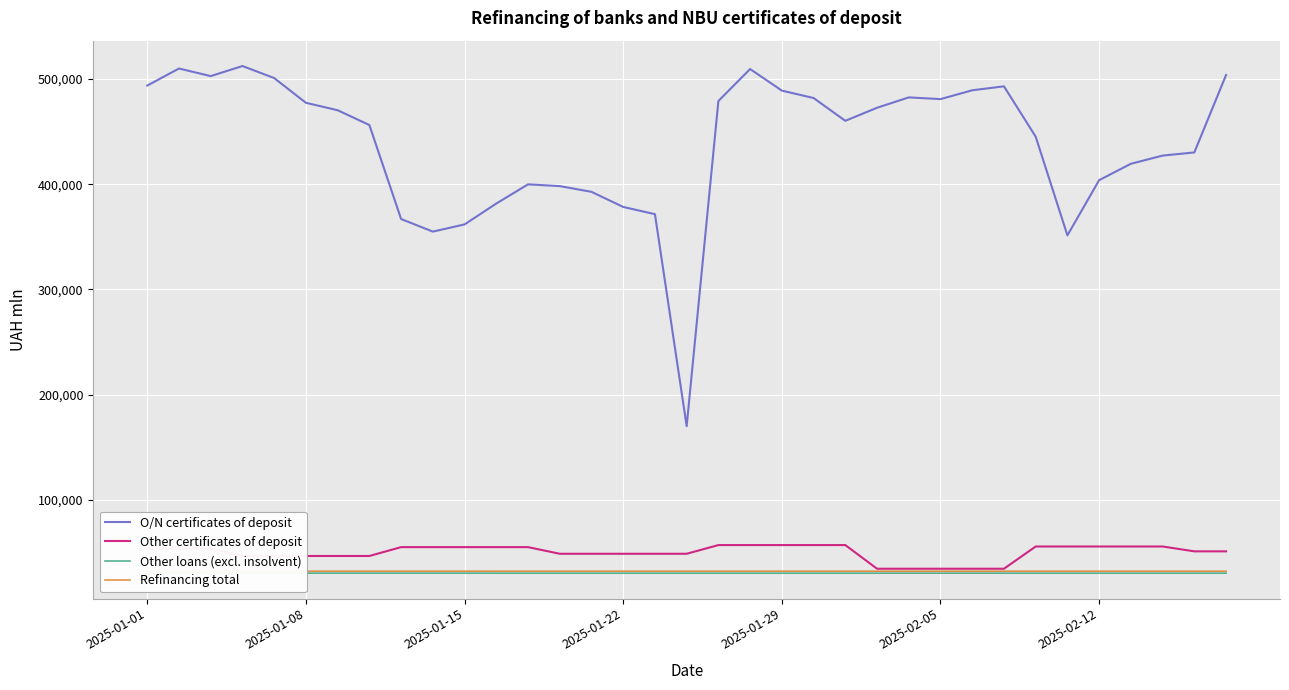

What is the maximum value shown in the chart?

512445.0